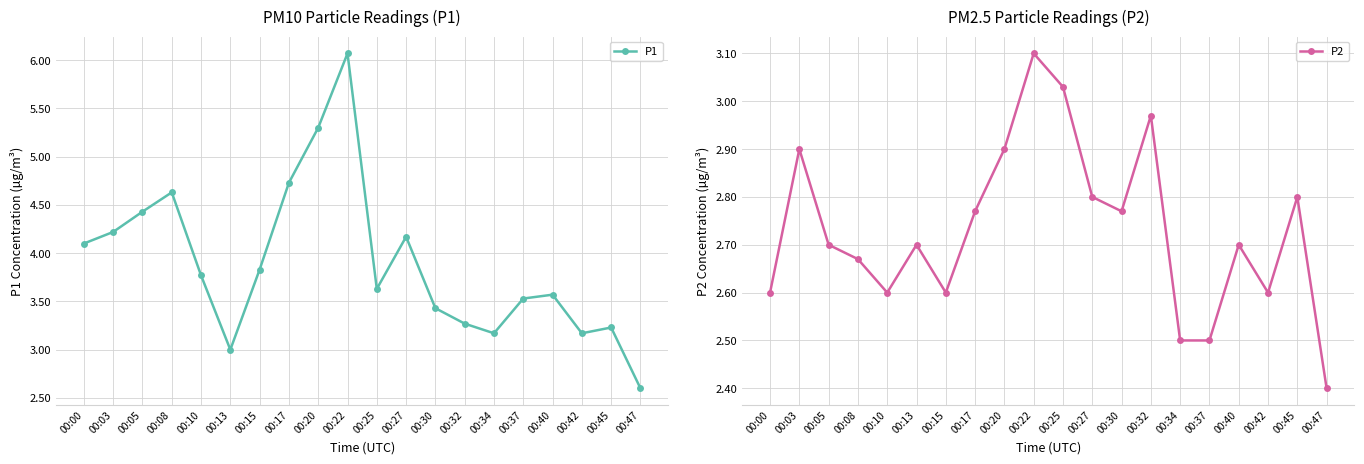

In P2, how many points are higher than both neighbors (excluding endpoints)?

6